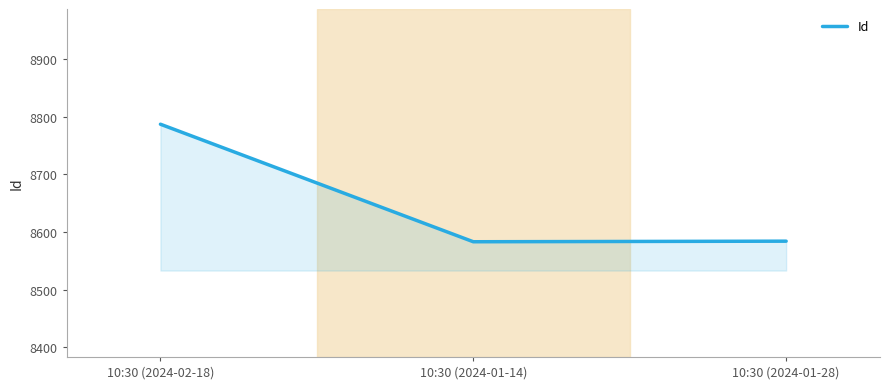

What is the maximum value shown in the chart?

8787